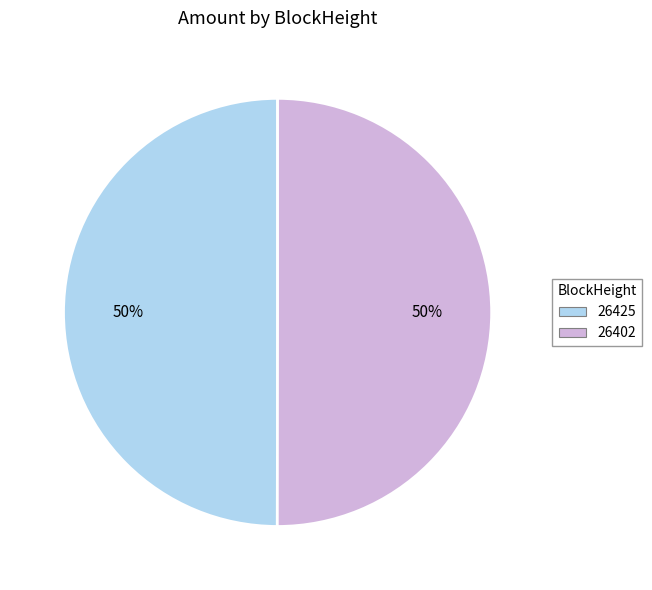

What is the ratio of the value at 26402 to the value at 26425?

1.0